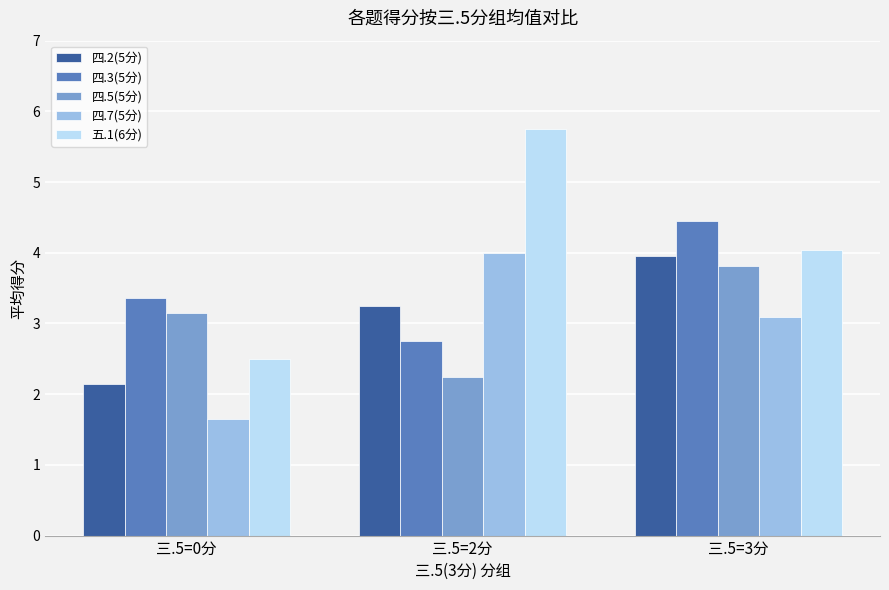

Rank the series at 三.5=3分 from lowest to highest value.

四.7(5分), 四.5(5分), 四.2(5分), 五.1(6分), 四.3(5分)